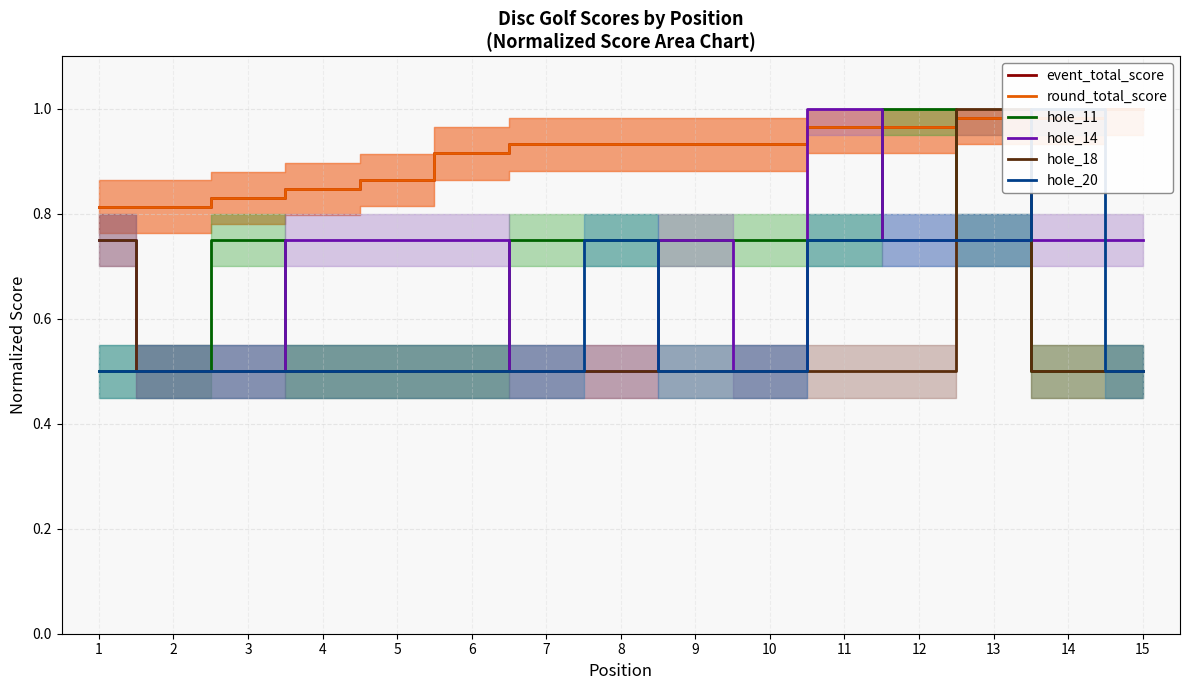

What are all the series names shown in the legend?

event_total_score, round_total_score, hole_11, hole_14, hole_18, hole_20